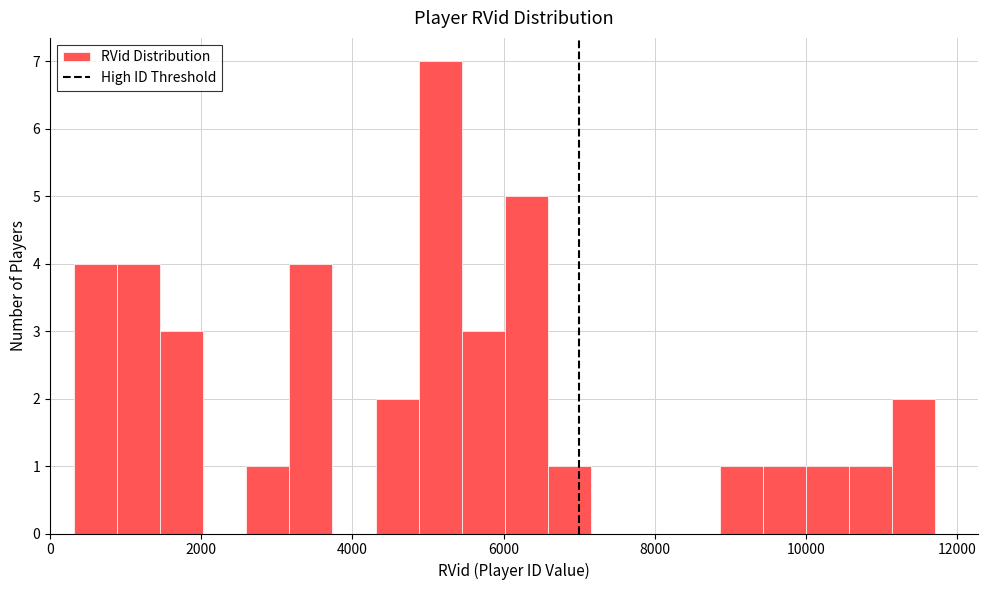

Around what value on the x-axis is the tallest bar? Give the approximate position of its centre, as read against the axis.

5200